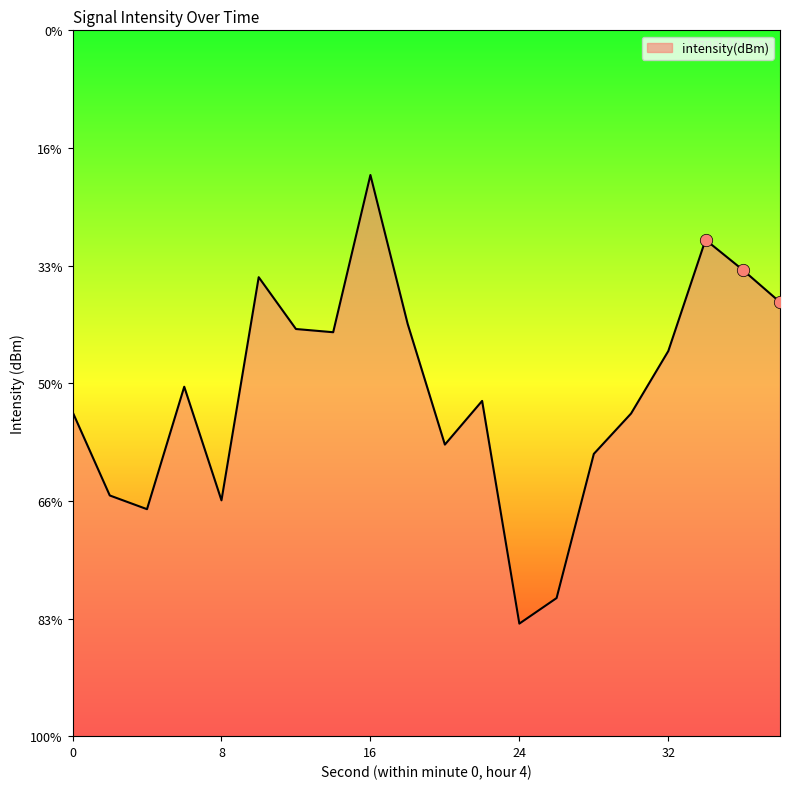

Between 6 and 18, which is larger?

18